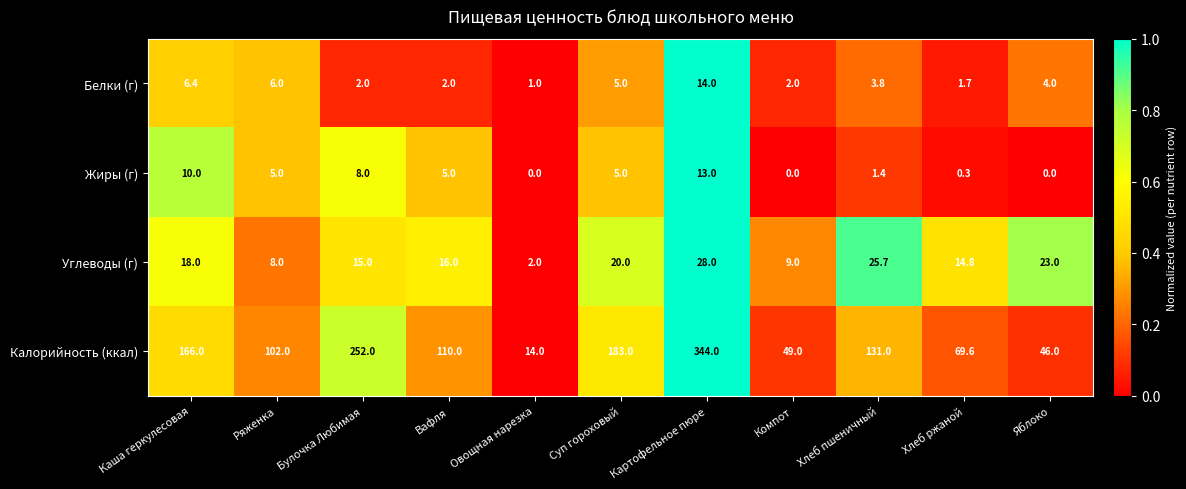

At how many categories does at least one series exceed 0?

11